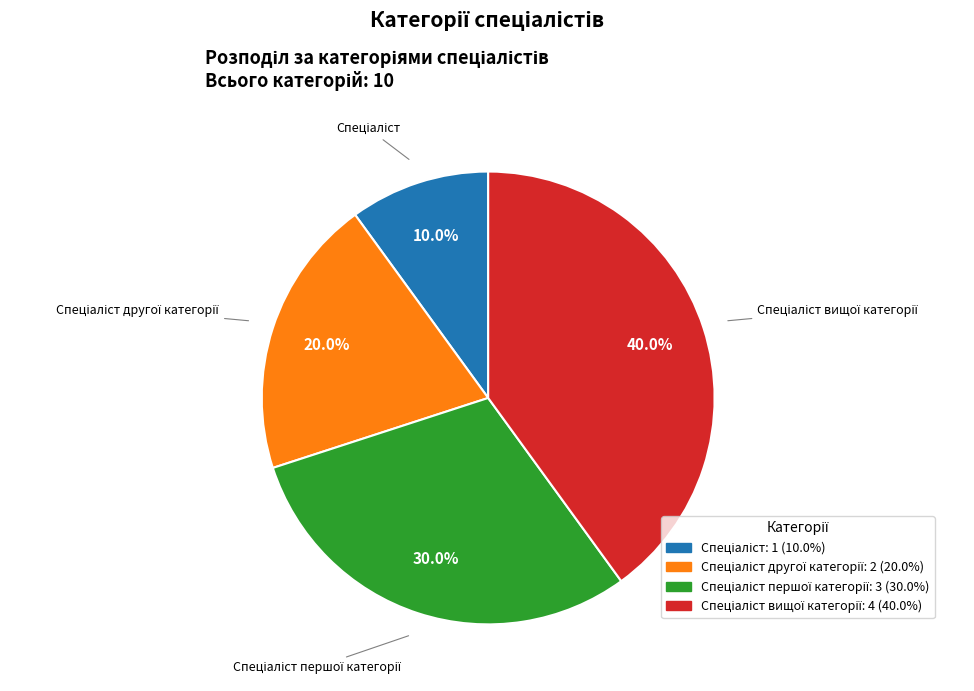

Does any single category account for the majority?

No